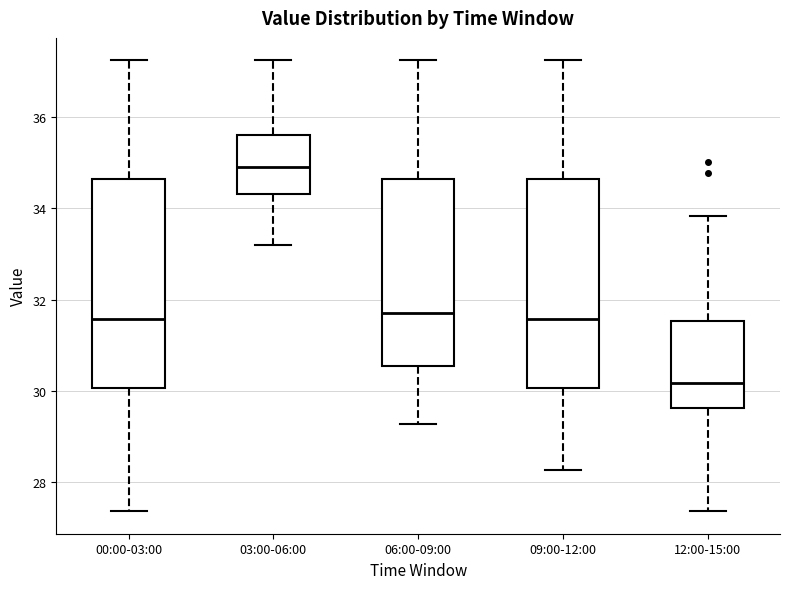

Where does the median line of the box for 03:00-06:00 sit on the y-axis? The values are not printed on the chart, so give them approximately, as read against the axis.

35.0